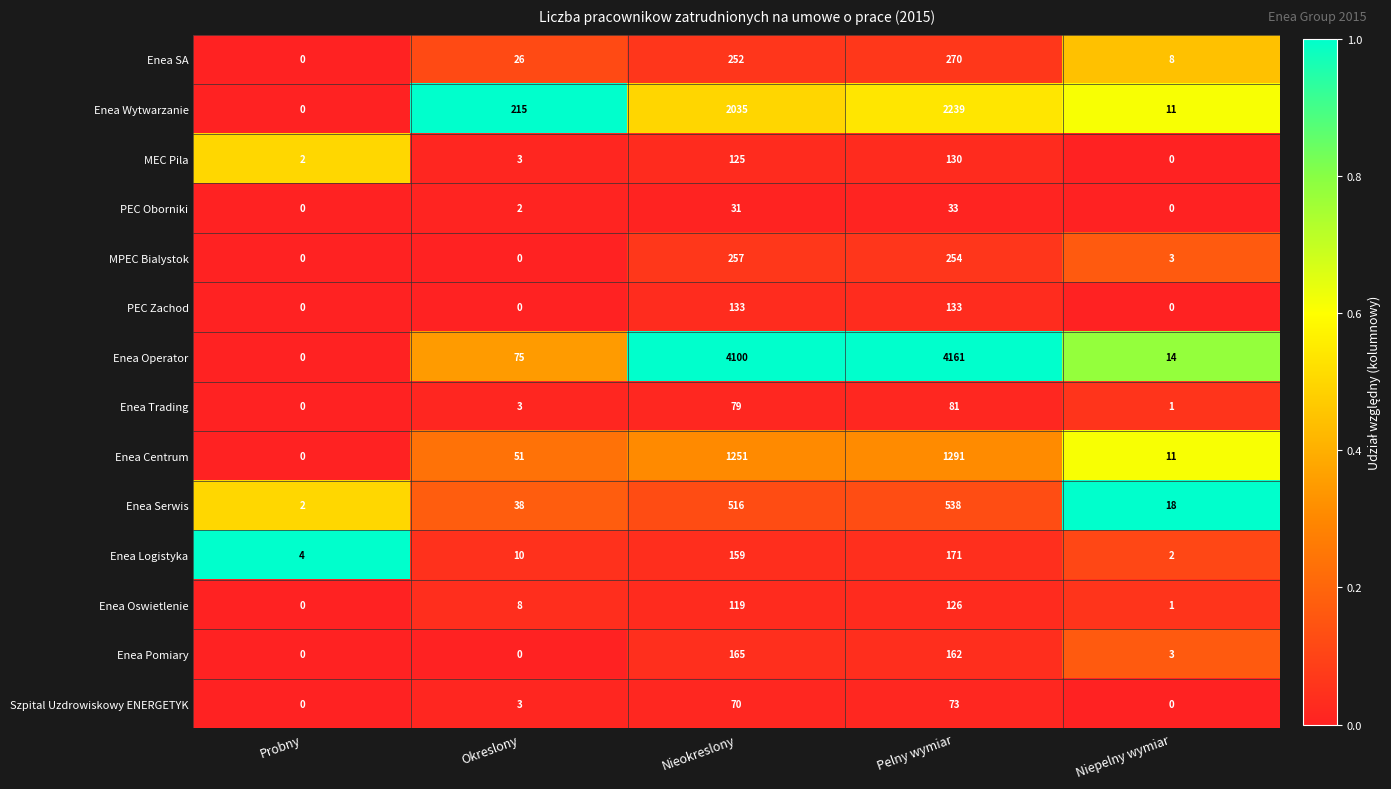

True or false: PEC Zachod has a value of 55 at Nieokreslony.

False